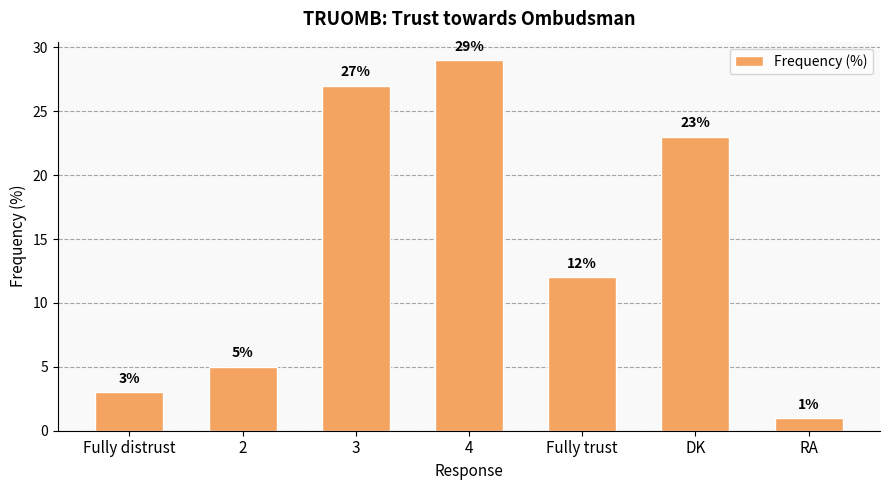

What is the difference between the values at 2 and 4?

24